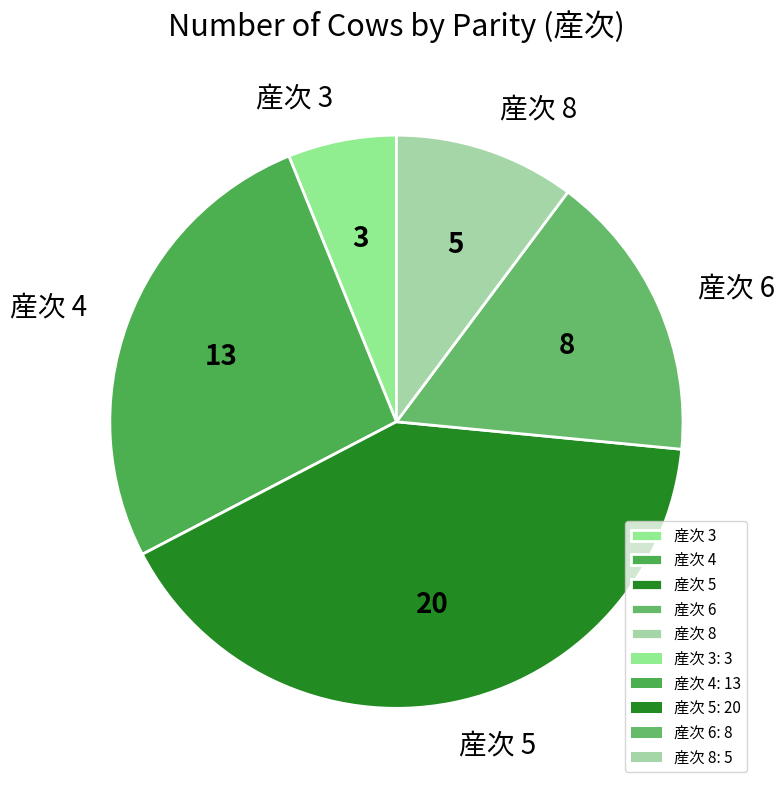

Count the number of slices in the pie.

5